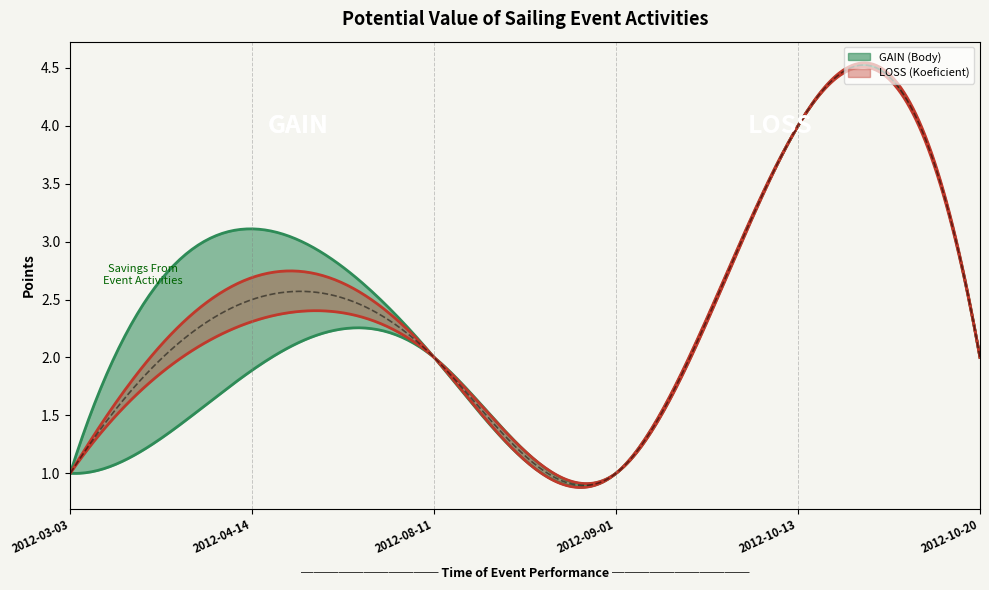

What is the value of the Body point at the 2nd from the left?

3